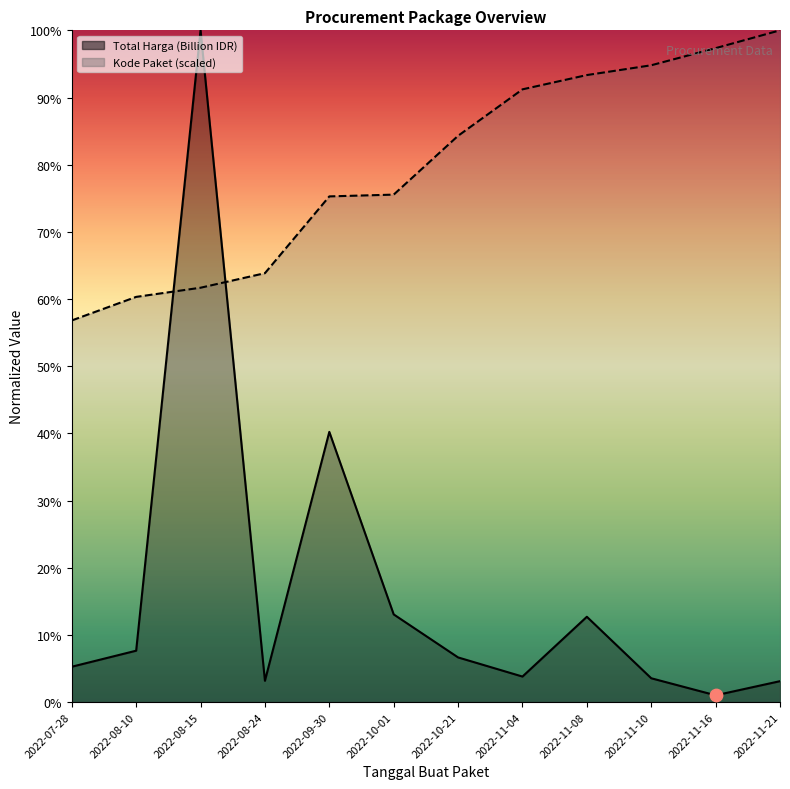

Which series reaches the maximum Y coordinate?

Total Harga (Billion IDR)